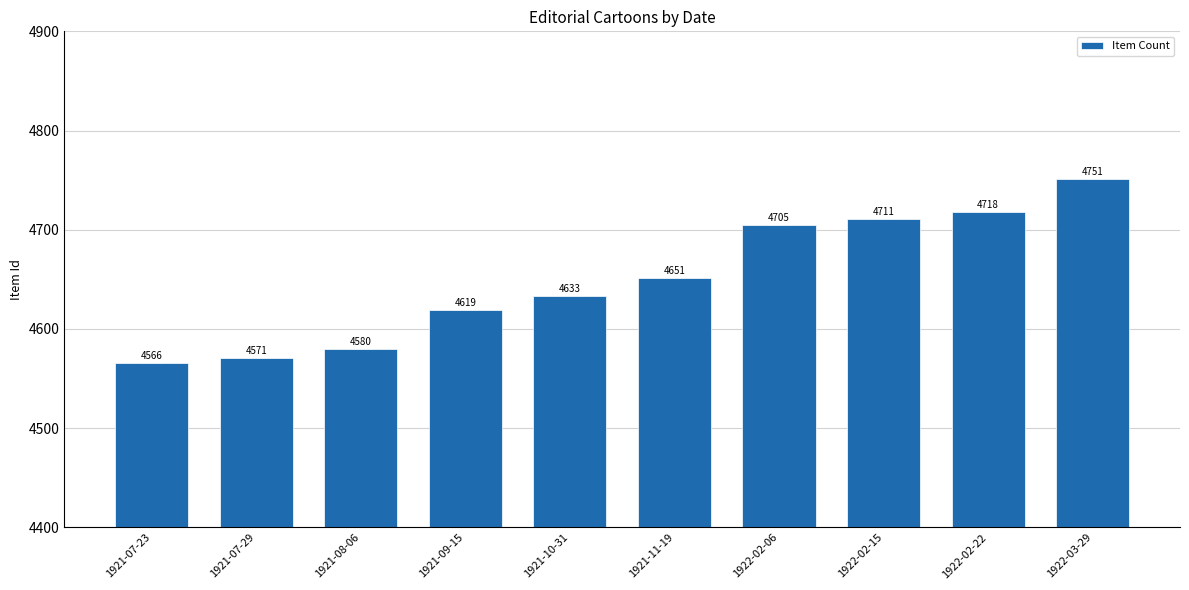

Reading left to right, transcribe all the data shown in this chart.

1921-07-23=4566	1921-07-29=4571	1921-08-06=4580	1921-09-15=4619	1921-10-31=4633	1921-11-19=4651	1922-02-06=4705	1922-02-15=4711	1922-02-22=4718	1922-03-29=4751